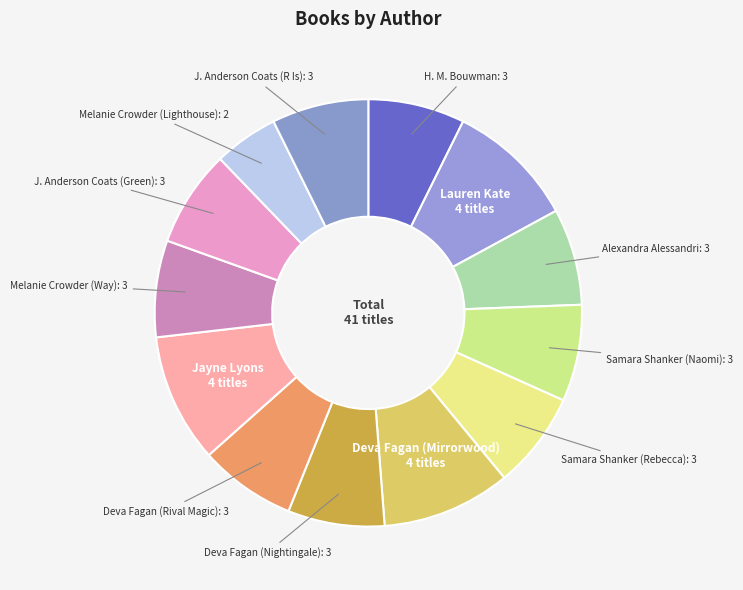

Is there any slice that represents more than half of the pie?

No